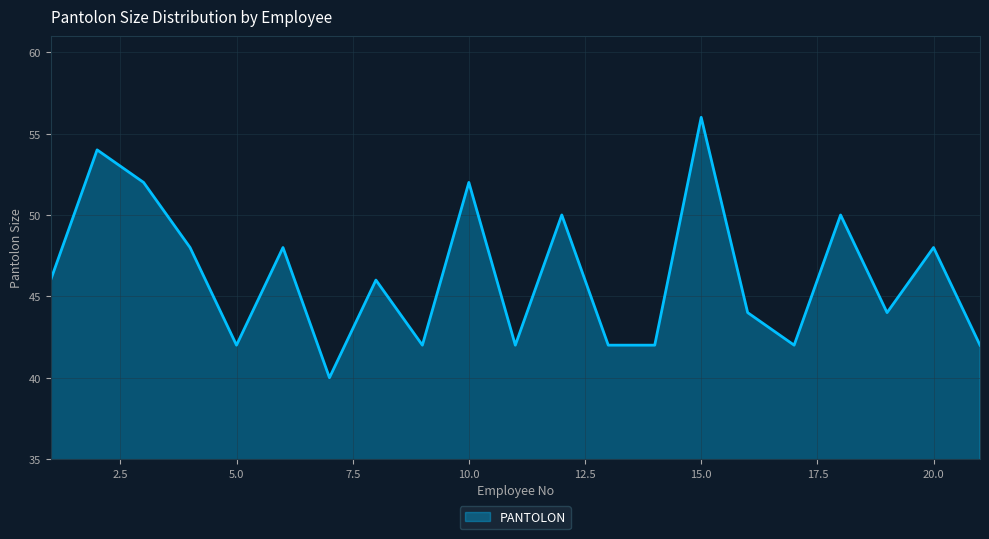

Does the chart display data point markers on the line(s)?

No